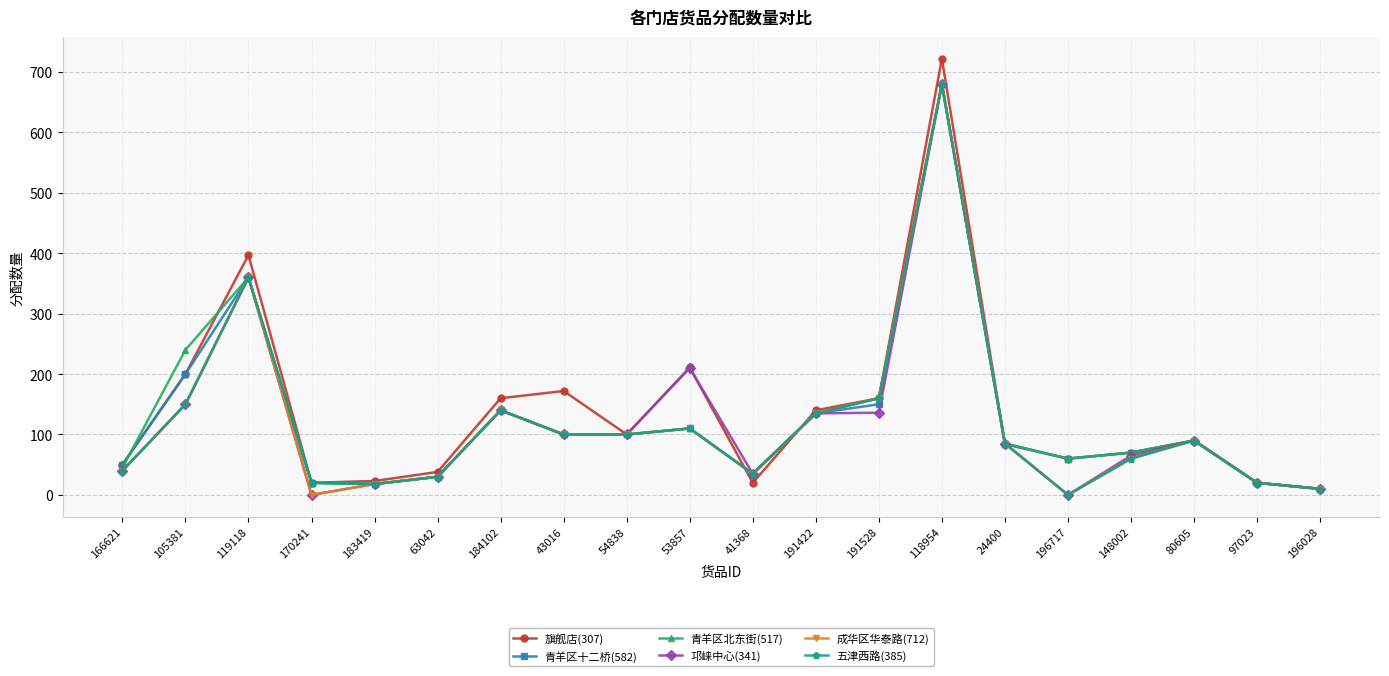

Which series has the largest total across all categories?

旗舰店(307)